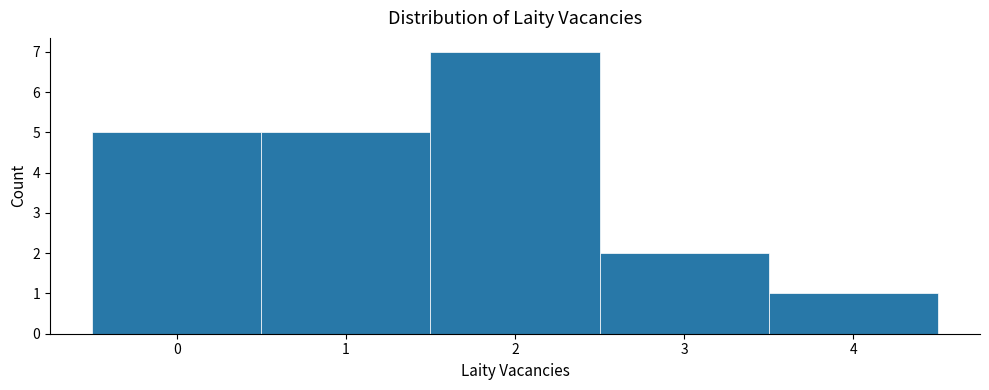

What is the height of the bar covering 3.5 to 4.5 on the x-axis? The values are not printed on the chart, so give them approximately, as read against the axis.

1